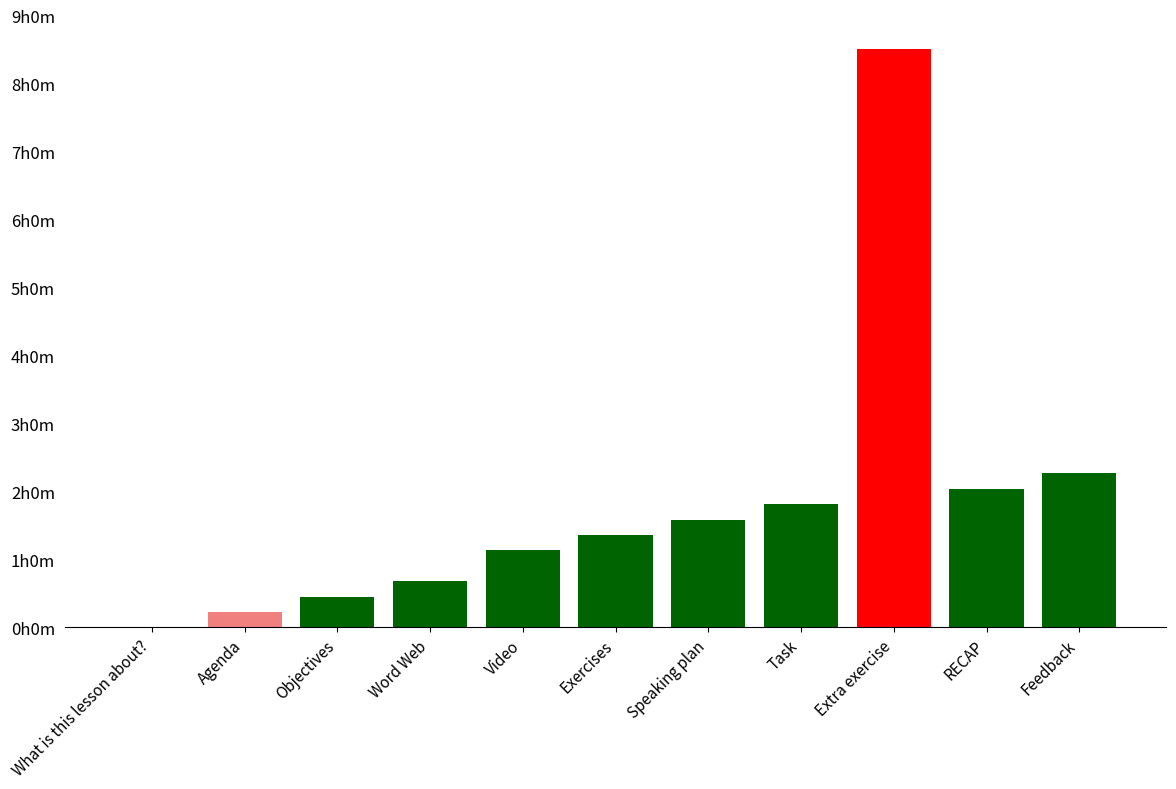

Reading left to right, extract all data points from this chart.

0.0	0.2	0.5	0.7	1.1	1.4	1.6	1.8	8.5	2.0	2.3